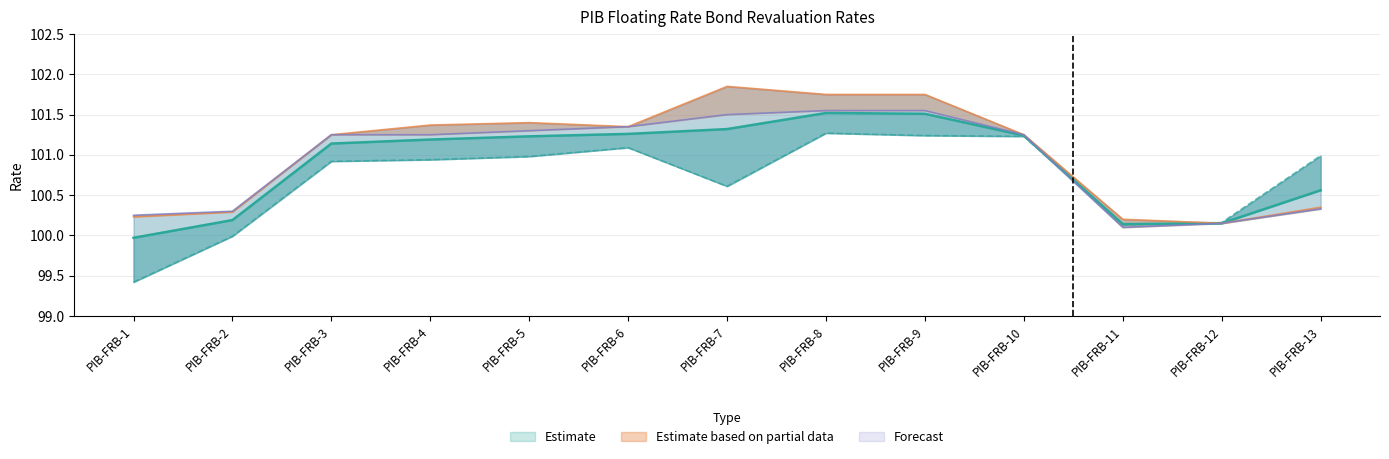

What is the value of the BMA point at the 8th from the left?

101.3